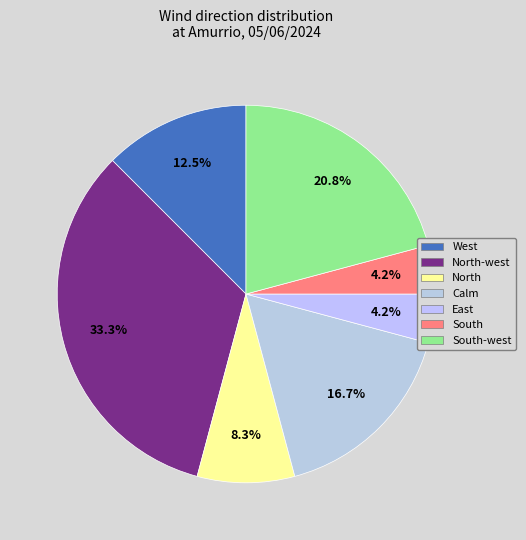

How many segments does this pie chart have?

7